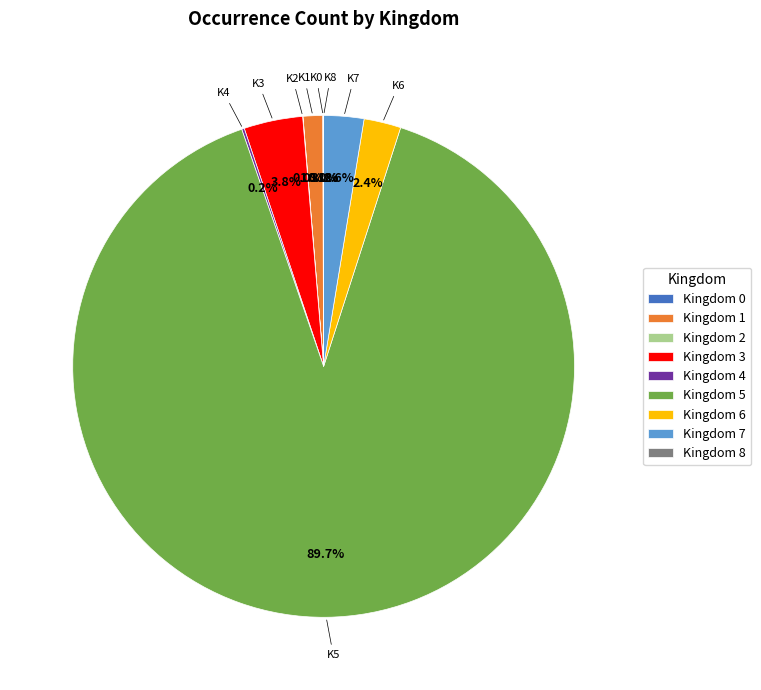

What is the largest slice in the pie chart?

Kingdom 5